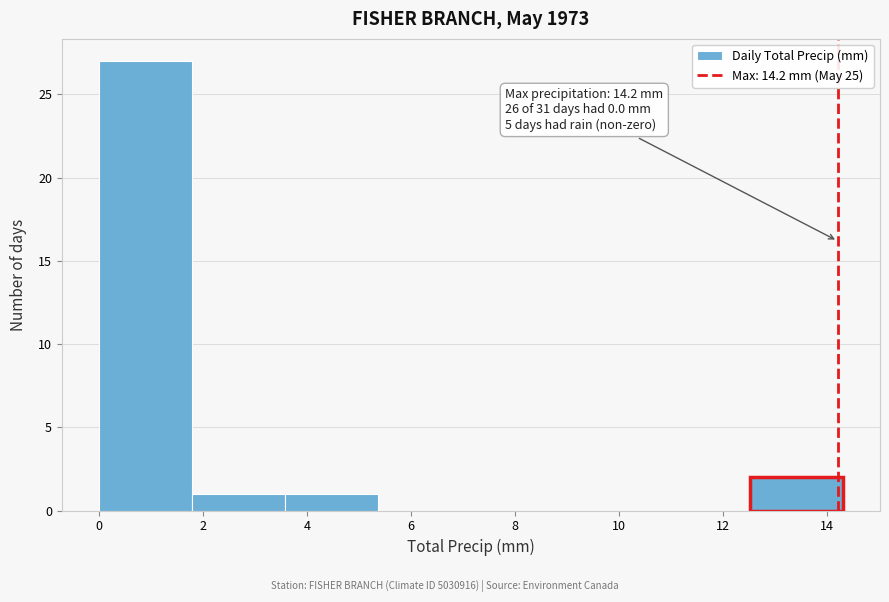

Which range on the x-axis has the tallest bar?

0.0 to 1.8